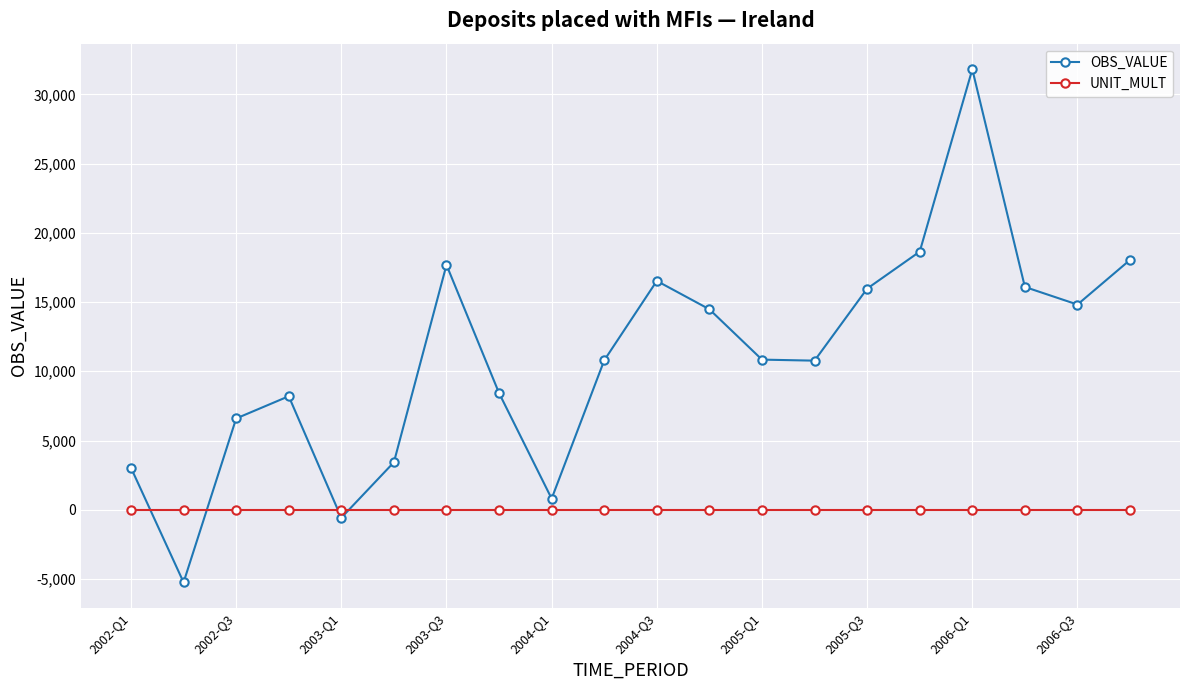

Rank the series by their average value, from highest to lowest.

OBS_VALUE, UNIT_MULT